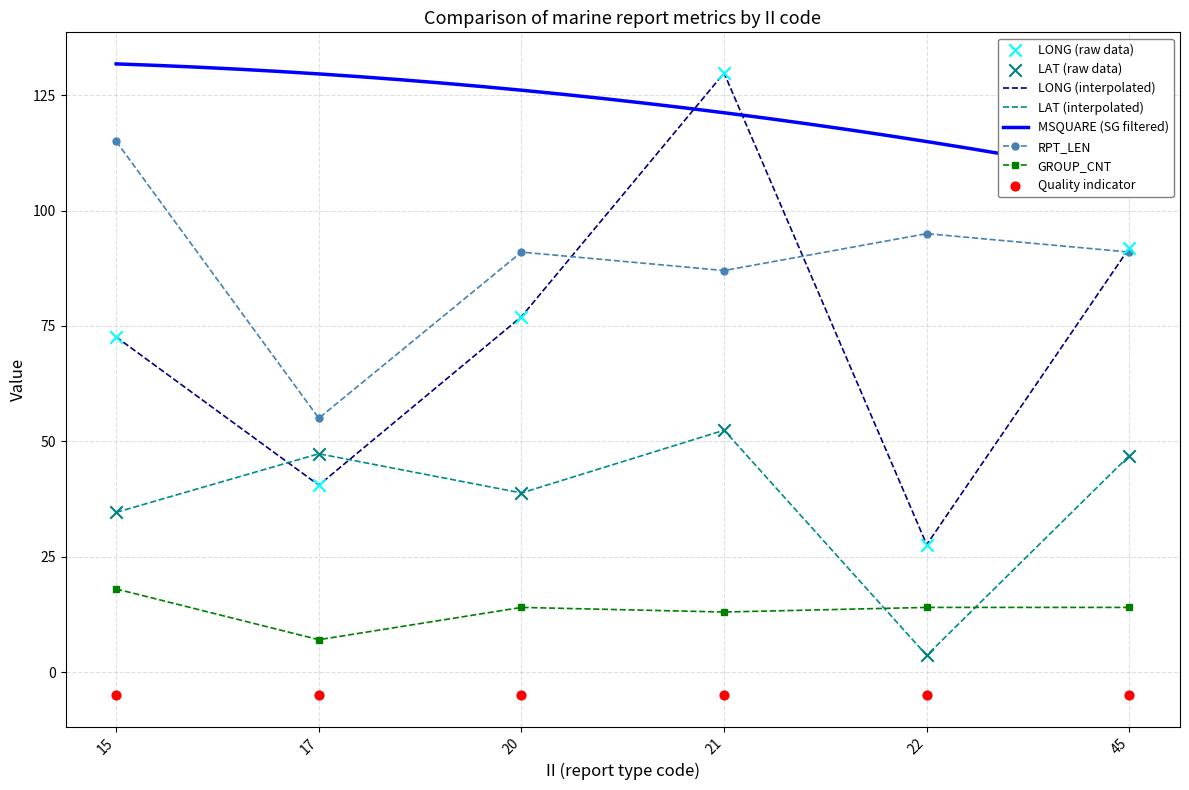

What is the total value across all series at 20?

259.6